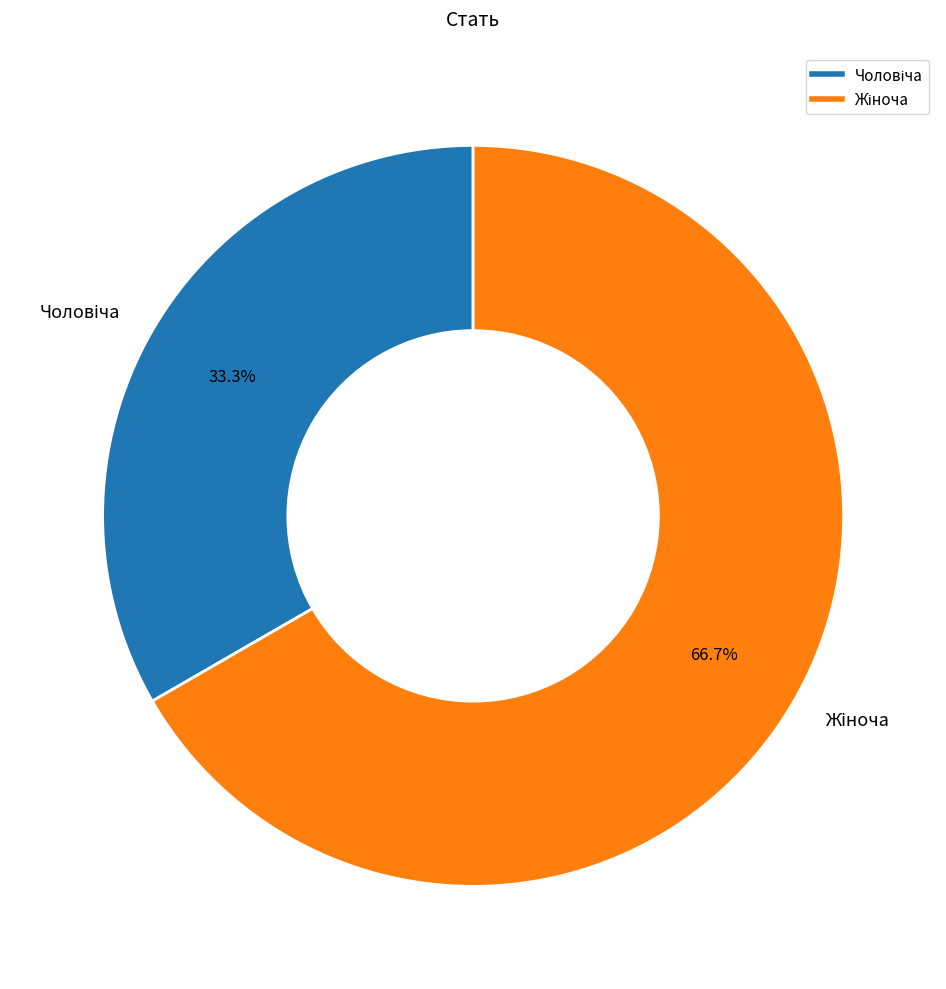

Is there any slice that represents more than half of the pie?

Yes